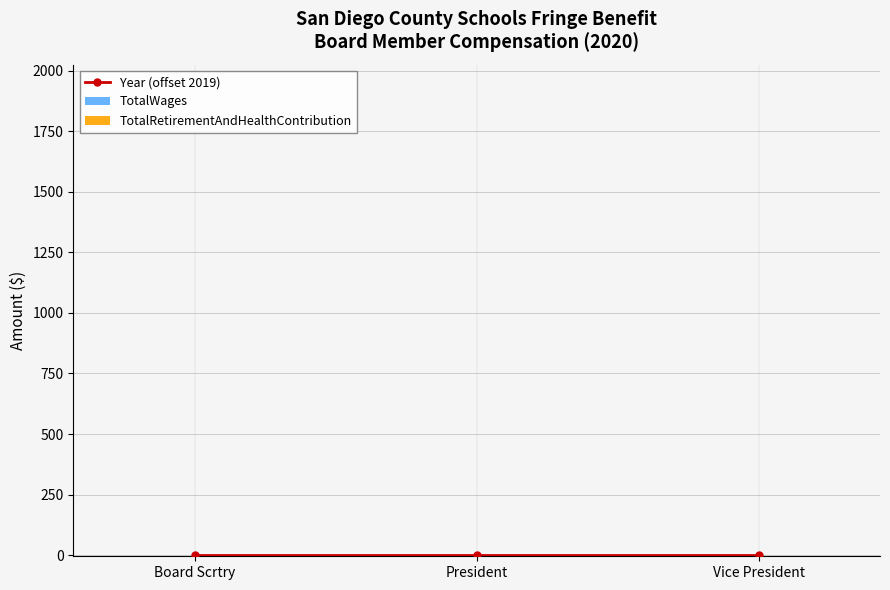

At Board Scrtry, list the series in order from largest to smallest.

Year (offset 2019), TotalWages, TotalRetirementAndHealthContribution